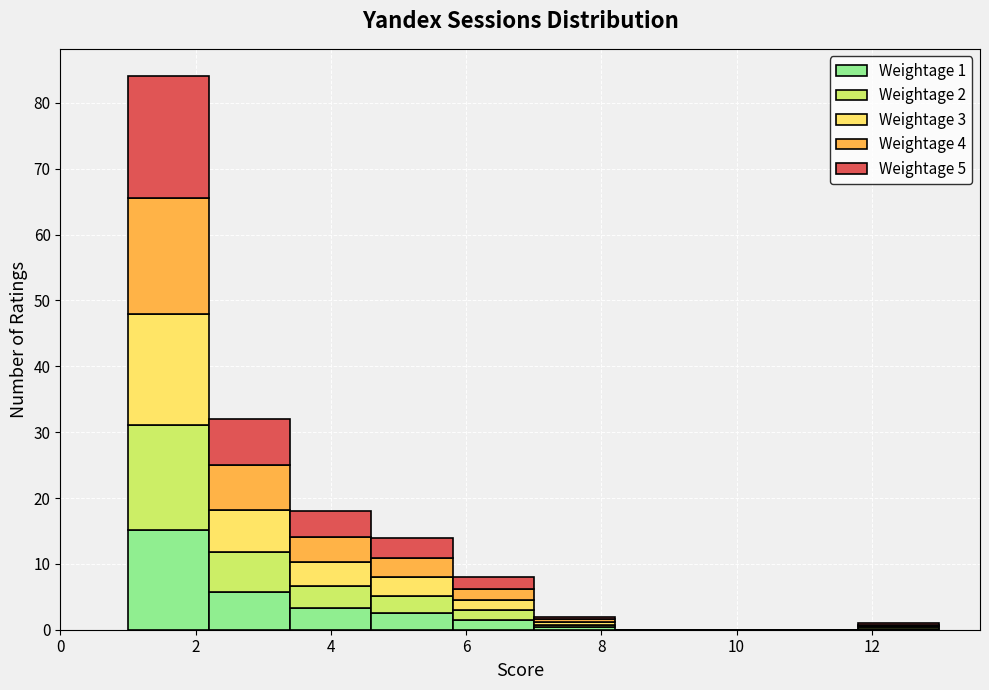

Which range on the x-axis has the tallest stacked bar (by total height)?

1.0 to 2.2